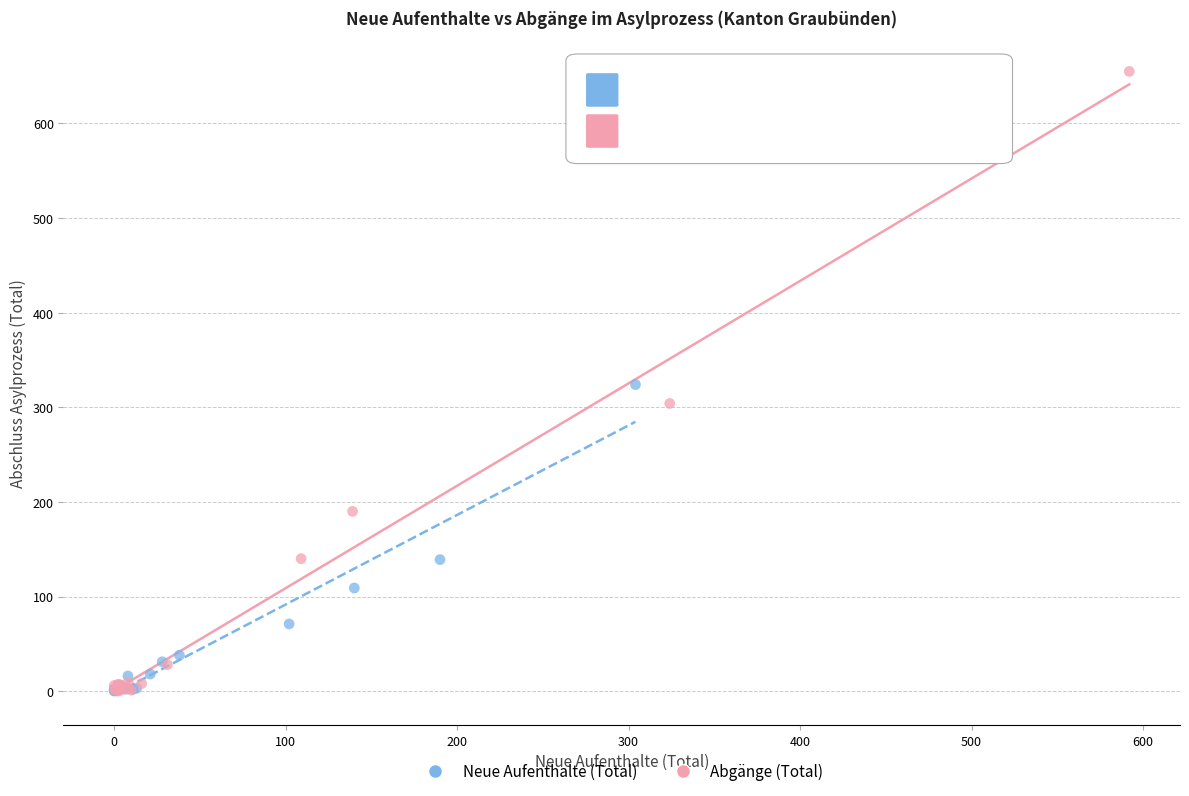

What are all the series names shown in the legend?

Neue Aufenthalte (Total), Abgänge (Total)